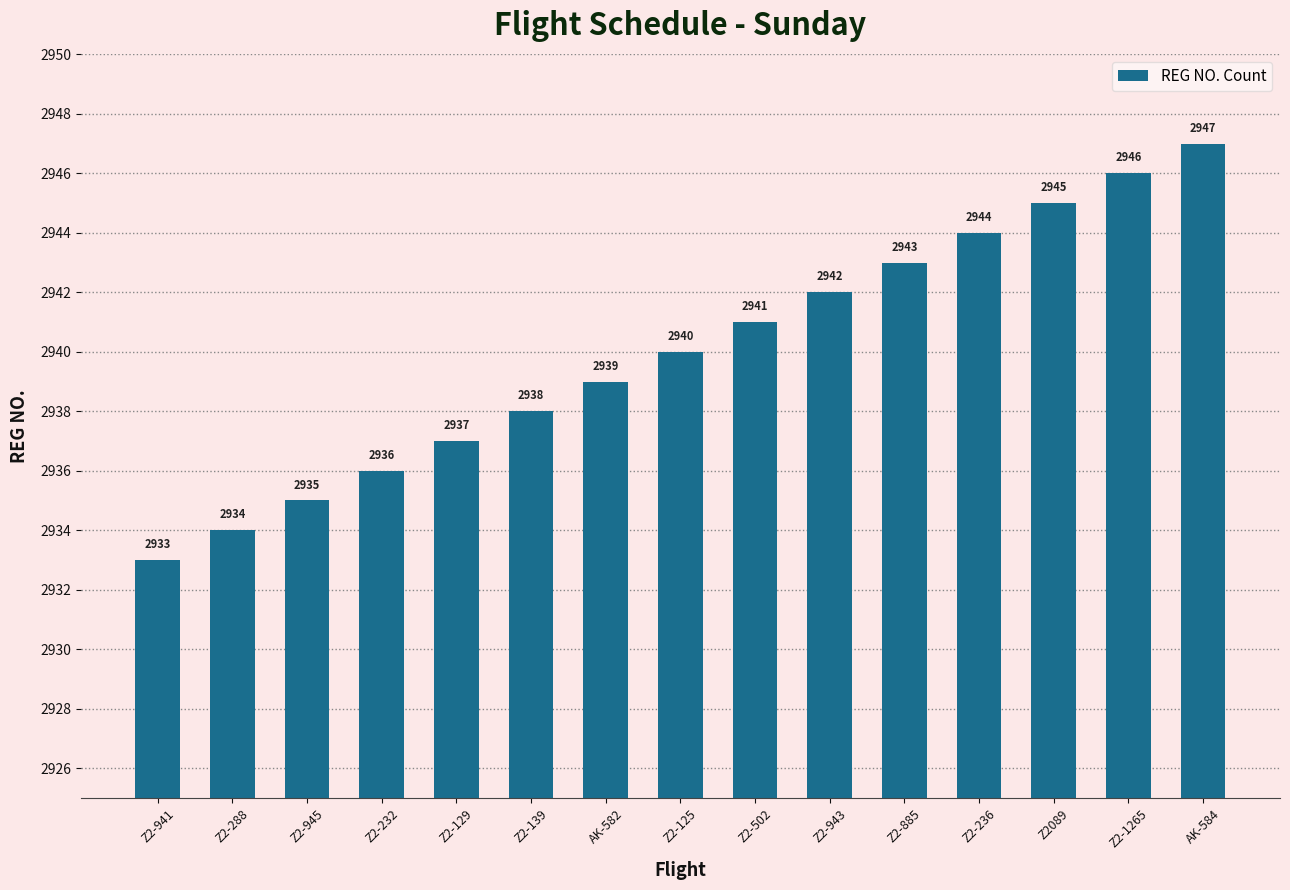

What is the label of the 3rd bar from the right?

Z2089